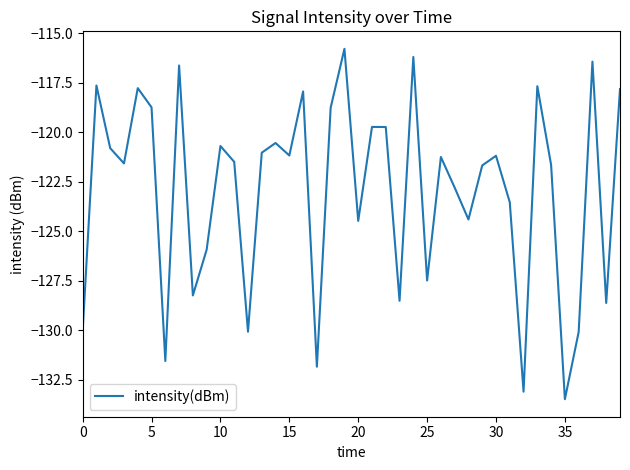

What is the minimum value shown in the chart?

-133.5